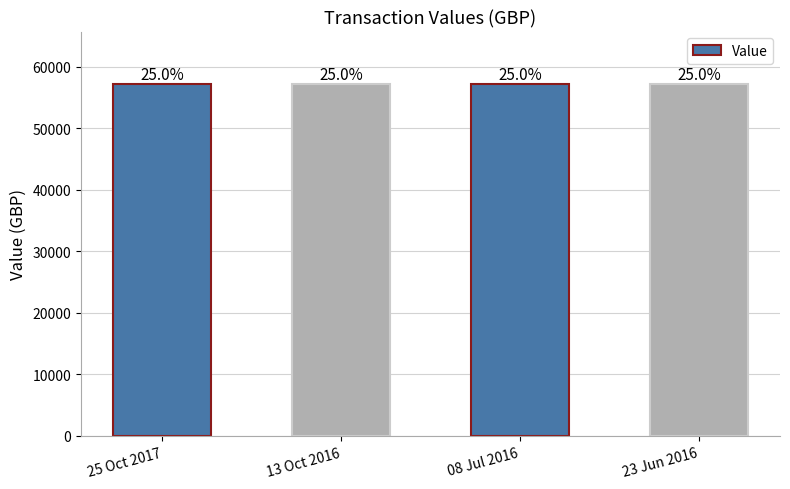

True or false: the data shows 93540 at 23 Jun 2016.

False